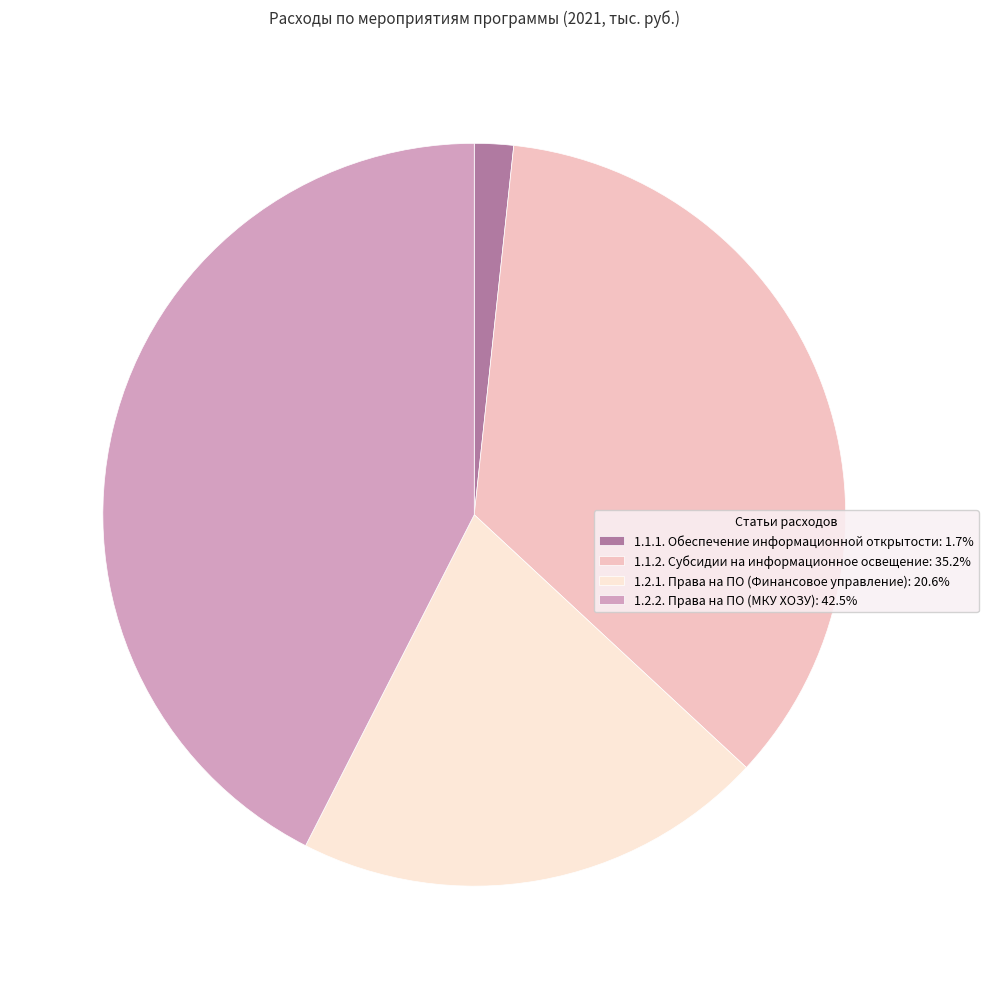

Combined, do 1.1.1. Обеспечение информационной открытости: 1.7% and 1.1.2. Субсидии на информационное освещение: 35.2% account for over 50%?

No